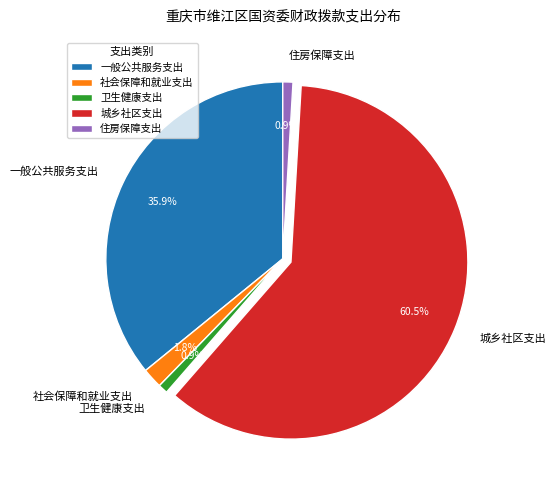

Is there any slice that represents more than half of the pie?

Yes